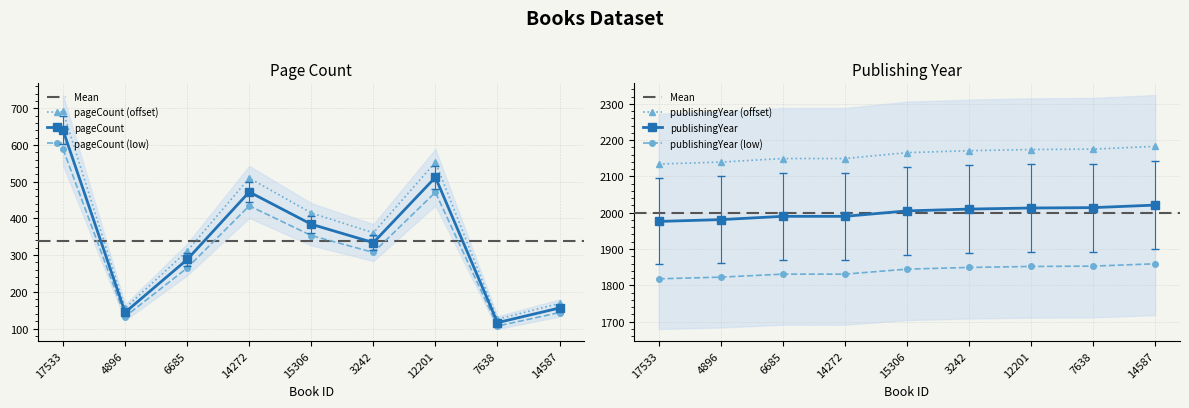

What is the average value of the publishingYear series?

2000.0